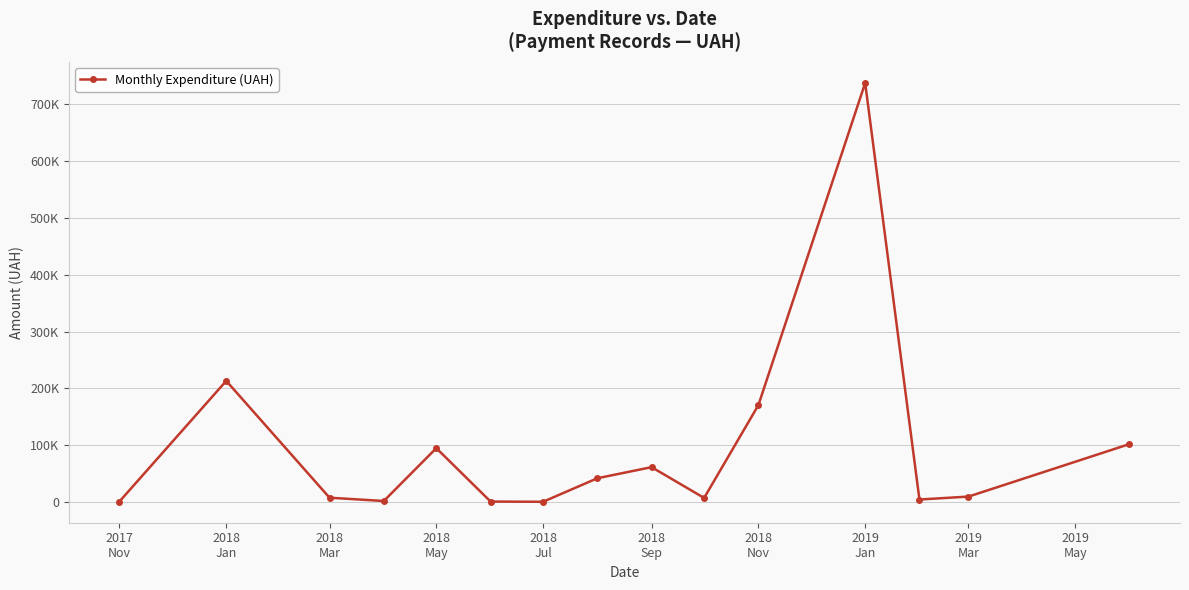

What is the minimum value shown in the chart?

660.0